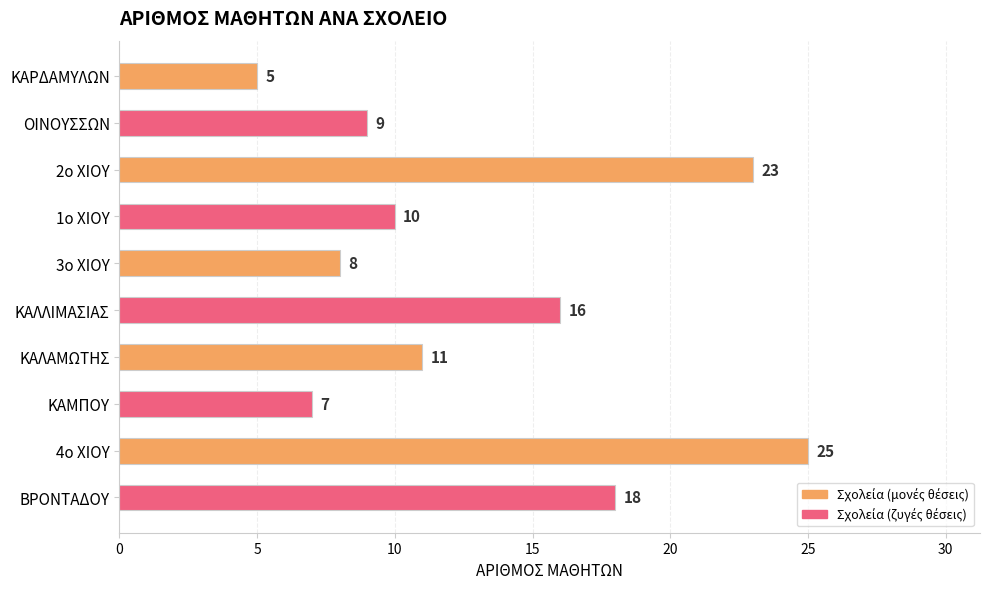

Which label corresponds to the largest value in the chart?

4ο ΧΙΟΥ